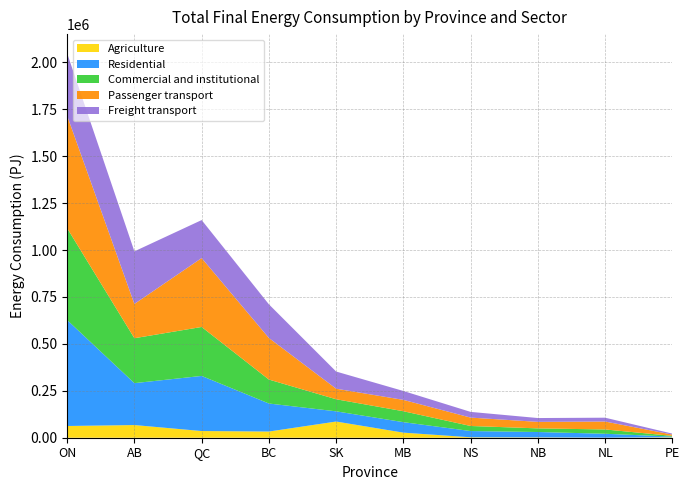

Reading left to right, transcribe all the data shown in this chart.

Agriculture: ON=62508	AB=67566	QC=35642	BC=32940	SK=86258	MB=27077	NS=2341	NB=1786	NL=298	PE=2426
Residential: ON=564545	AB=223283	QC=293628	BC=149380	SK=54350	MB=55826	NS=33267	NB=28667	NL=20820	PE=3625
Commercial and institutional: ON=489324	AB=239374	QC=260905	BC=127641	SK=64354	MB=58246	NS=26934	NB=19327	NL=22899	PE=3645
Passenger transport: ON=599300	AB=182600	QC=367200	BC=221600	SK=56200	MB=60500	NS=44700	NB=34700	NL=42300	PE=6900
Freight transport: ON=332600	AB=280300	QC=202400	BC=179300	SK=91500	MB=47400	NS=30400	NB=20400	NL=20400	PE=5200